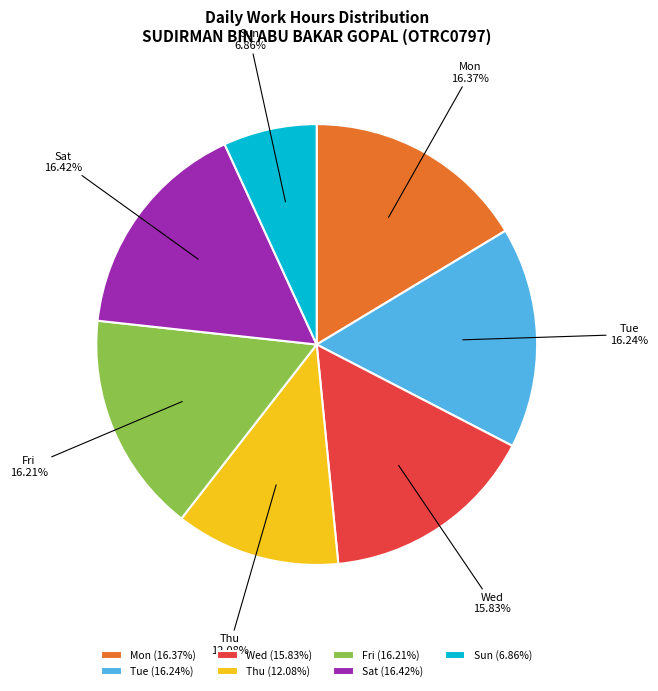

How many slices are in this pie chart?

7